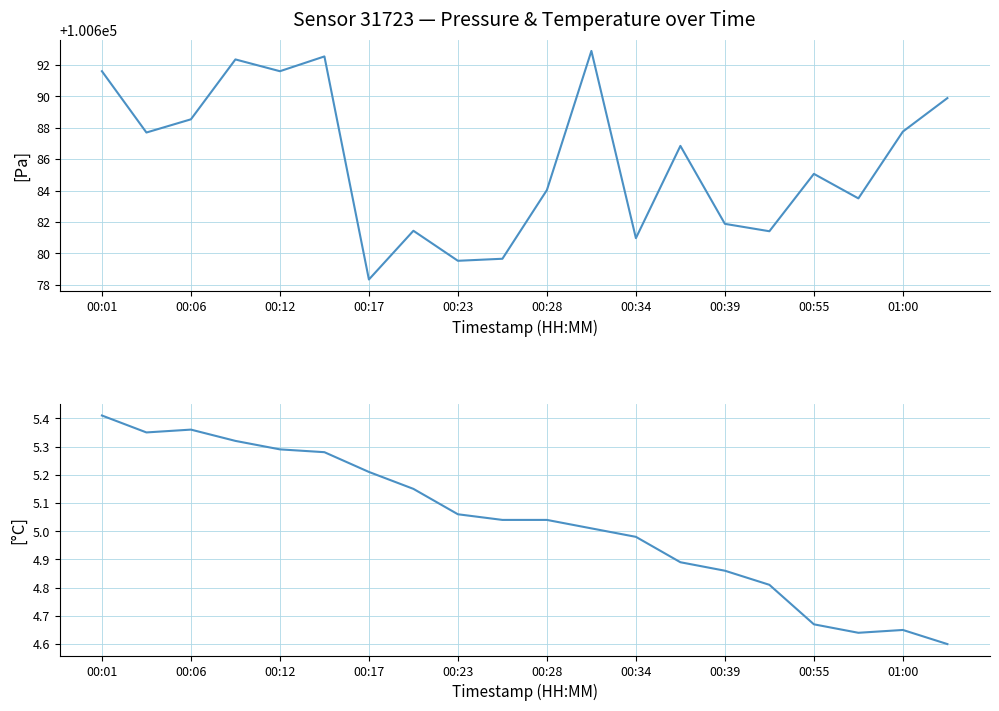

How many series are shown in this chart?

2